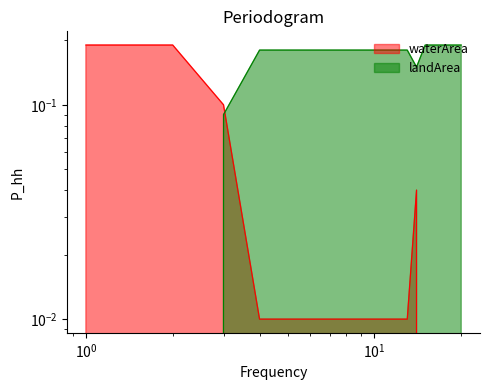

After their last crossing, which series has the higher values: landArea or waterArea?

landArea